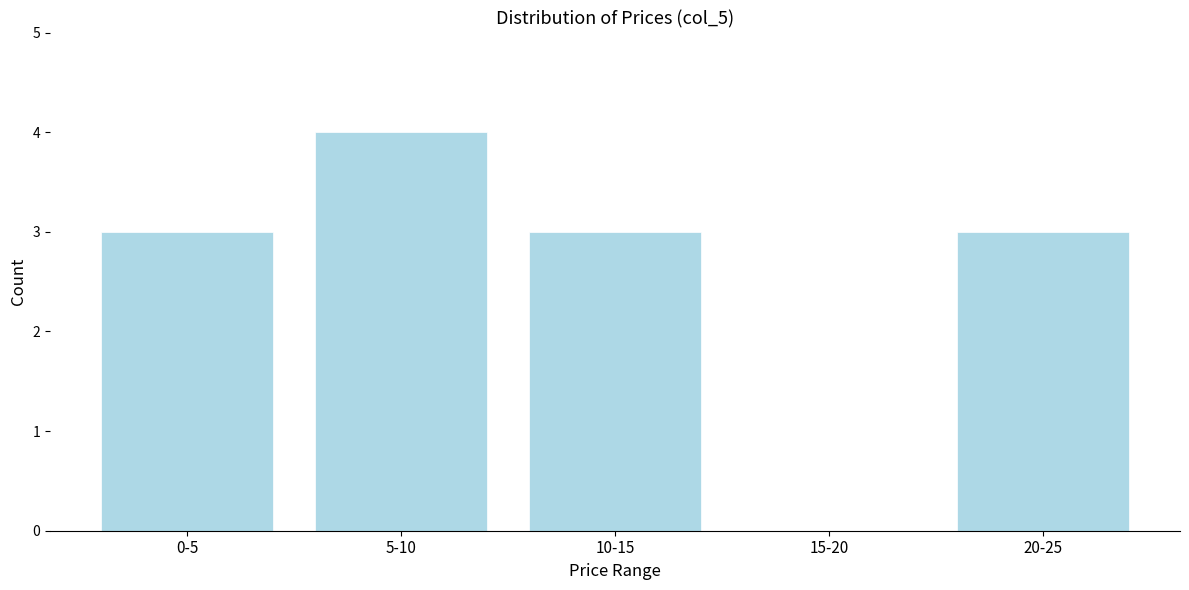

Reading left to right, what are all the values shown in this chart?

0-5=3	5-10=4	10-15=3	15-20=0	20-25=3